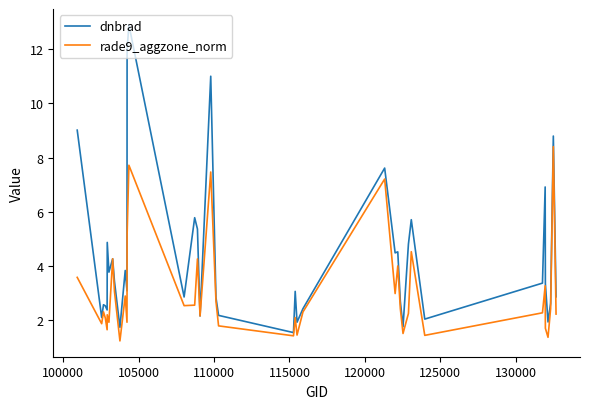

What is the minimum value for rade9_aggzone_norm?

1.2